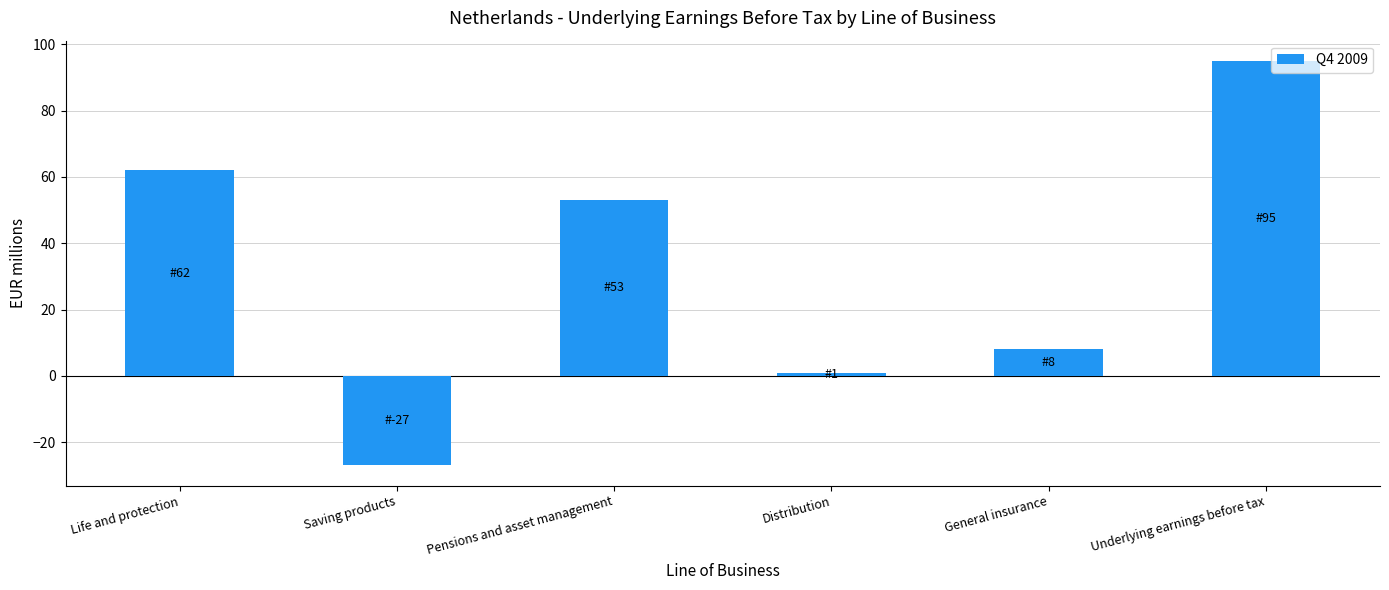

What is the sum of all values?

192